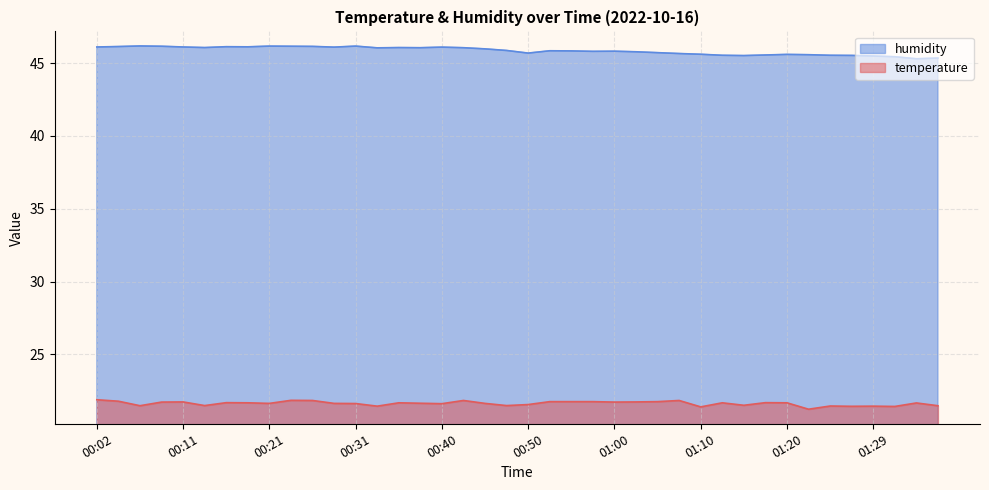

What position from the right is 00:31?

28